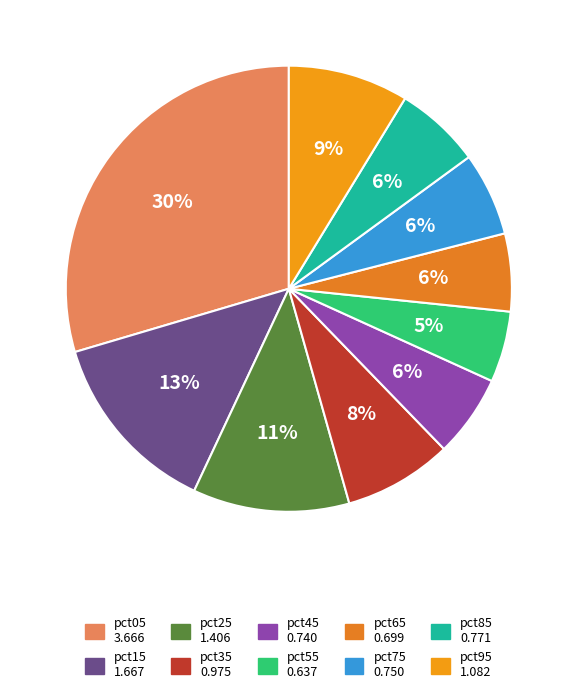

Rank the categories by value from lowest to highest.

pct55, pct65, pct45, pct75, pct85, pct35, pct95, pct25, pct15, pct05